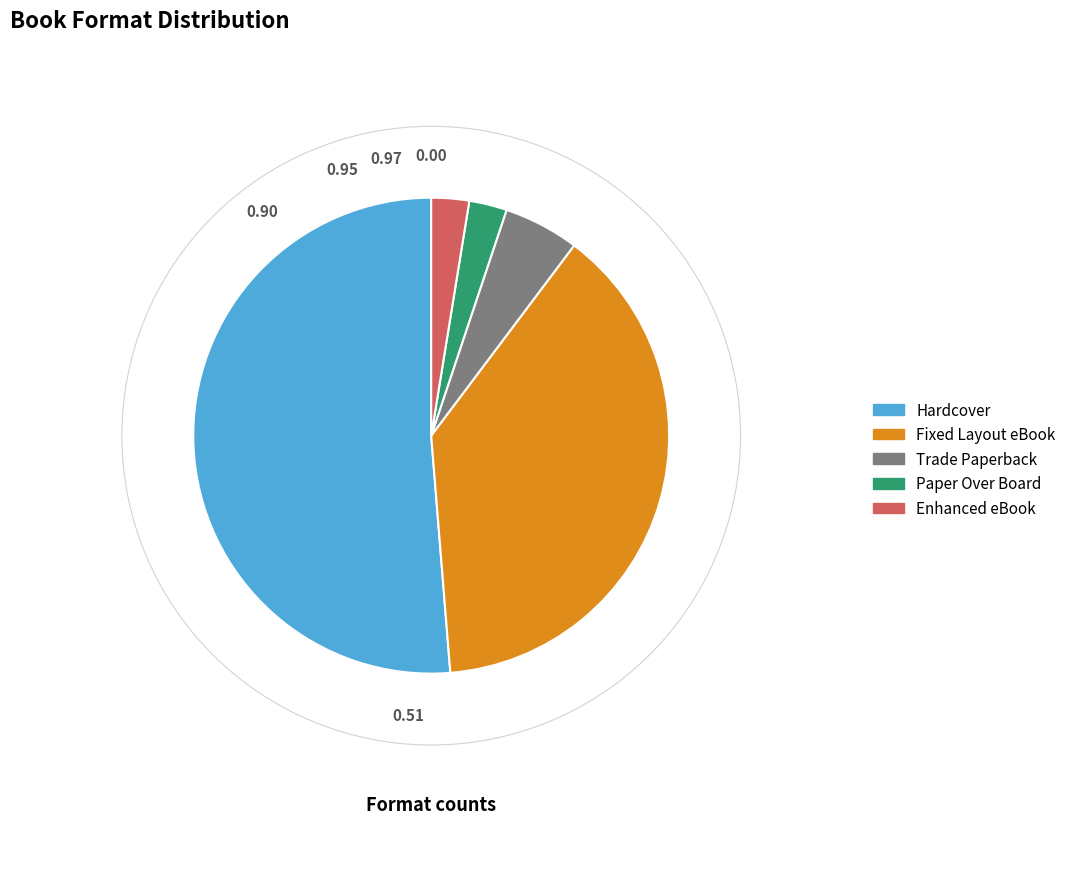

What is the ratio of the value at Hardcover to the value at Paper Over Board?

20.0